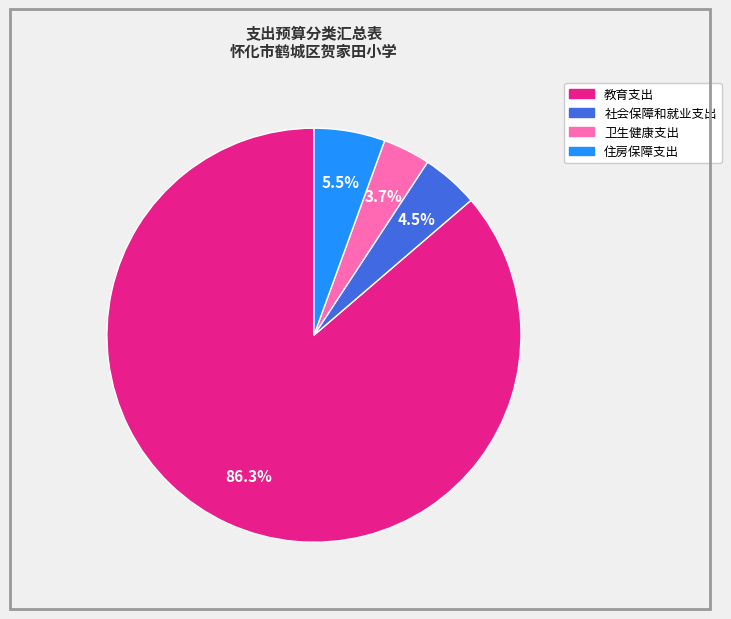

To the nearest percent, what percentage of the pie is 教育支出?

86%